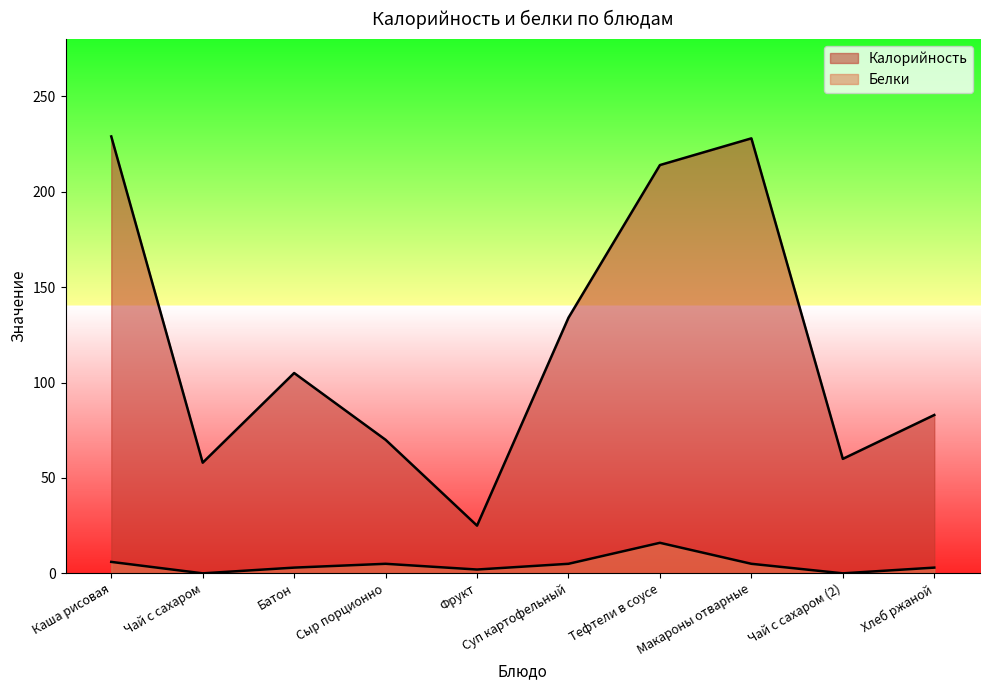

What position from the left is Тефтели в соусе?

7